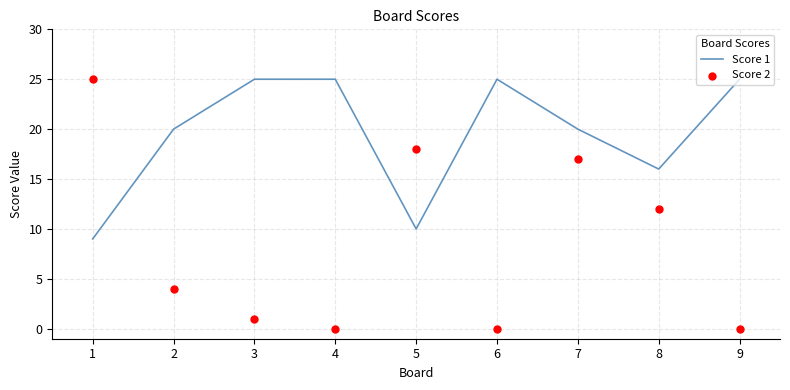

Which series has the largest total across all categories?

Score 1